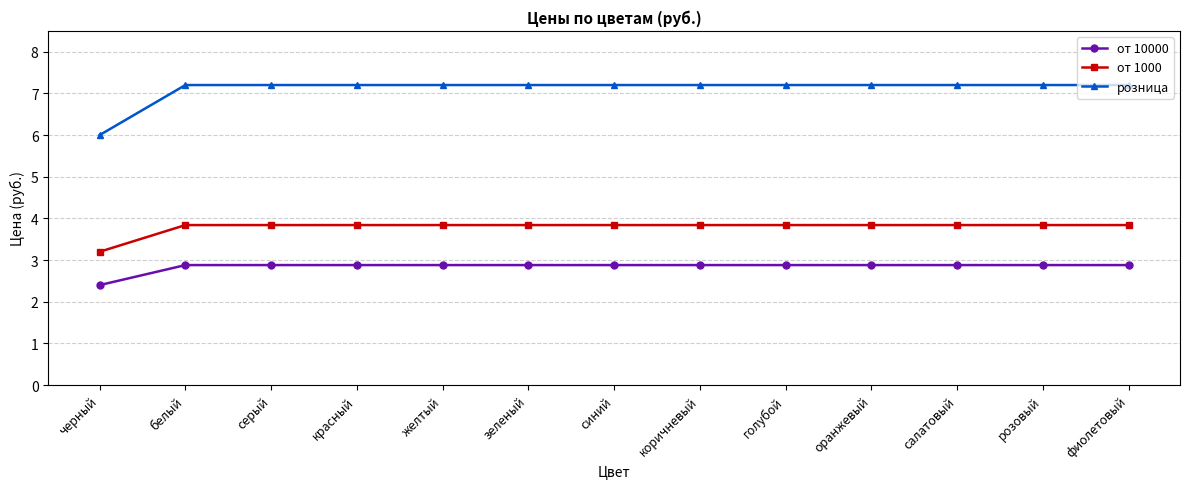

Reading left to right, extract all data points from this chart.

от 10000: черный=2.4	белый=2.9	серый=2.9	красный=2.9	желтый=2.9	зеленый=2.9	синий=2.9	коричневый=2.9	голубой=2.9	оранжевый=2.9	салатовый=2.9	розовый=2.9	фиолетовый=2.9
от 1000: черный=3.2	белый=3.8	серый=3.8	красный=3.8	желтый=3.8	зеленый=3.8	синий=3.8	коричневый=3.8	голубой=3.8	оранжевый=3.8	салатовый=3.8	розовый=3.8	фиолетовый=3.8
розница: черный=6.0	белый=7.2	серый=7.2	красный=7.2	желтый=7.2	зеленый=7.2	синий=7.2	коричневый=7.2	голубой=7.2	оранжевый=7.2	салатовый=7.2	розовый=7.2	фиолетовый=7.2